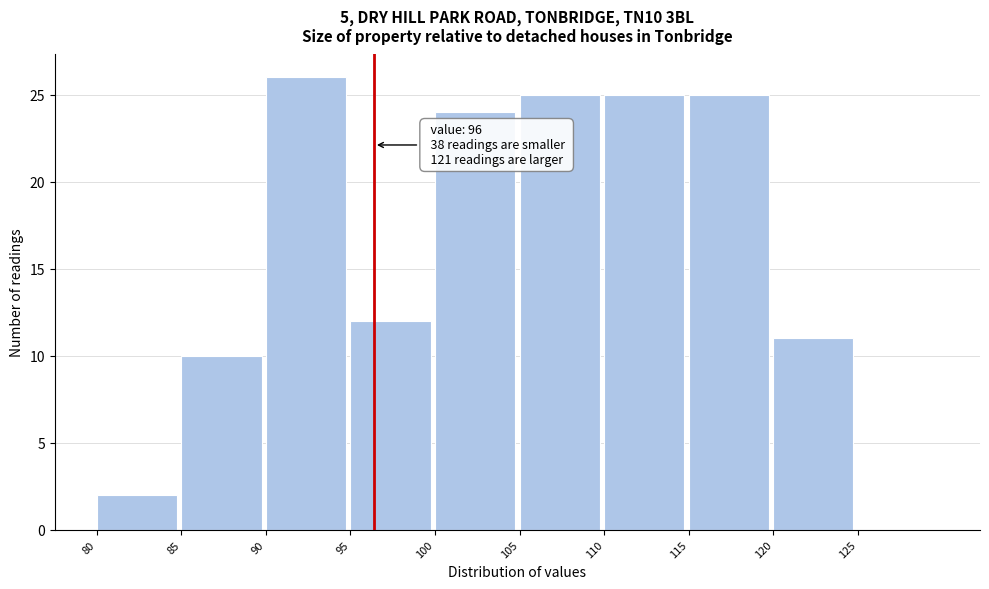

Over which range of the x-axis is the bar tallest?

90 to 95